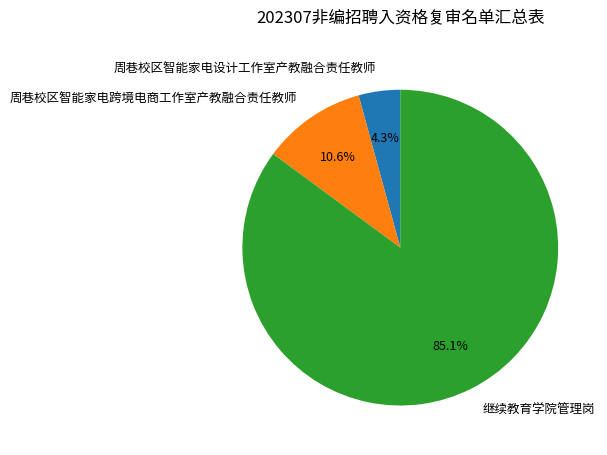

Is the sum of 周巷校区智能家电跨境电商工作室产教融合责任教师 and 周巷校区智能家电设计工作室产教融合责任教师 greater than half?

No